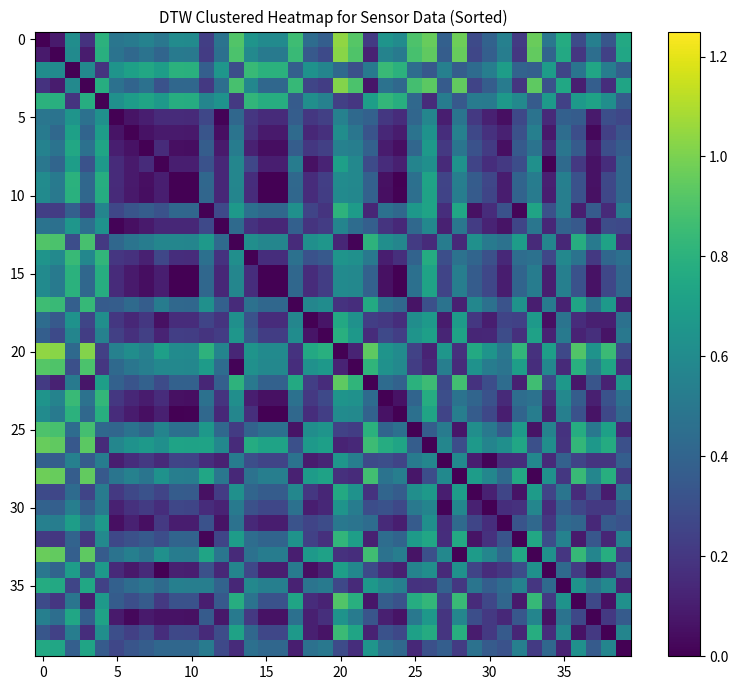

How many data points does each series have?

40